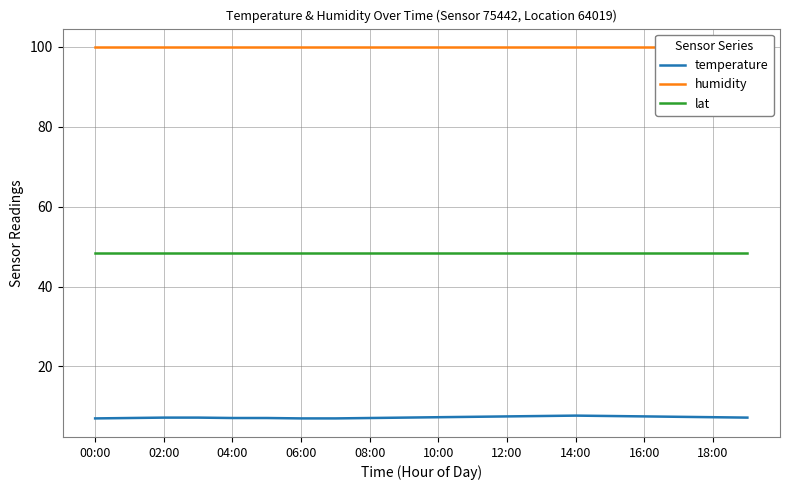

True or false: temperature and lat cross at least once.

False